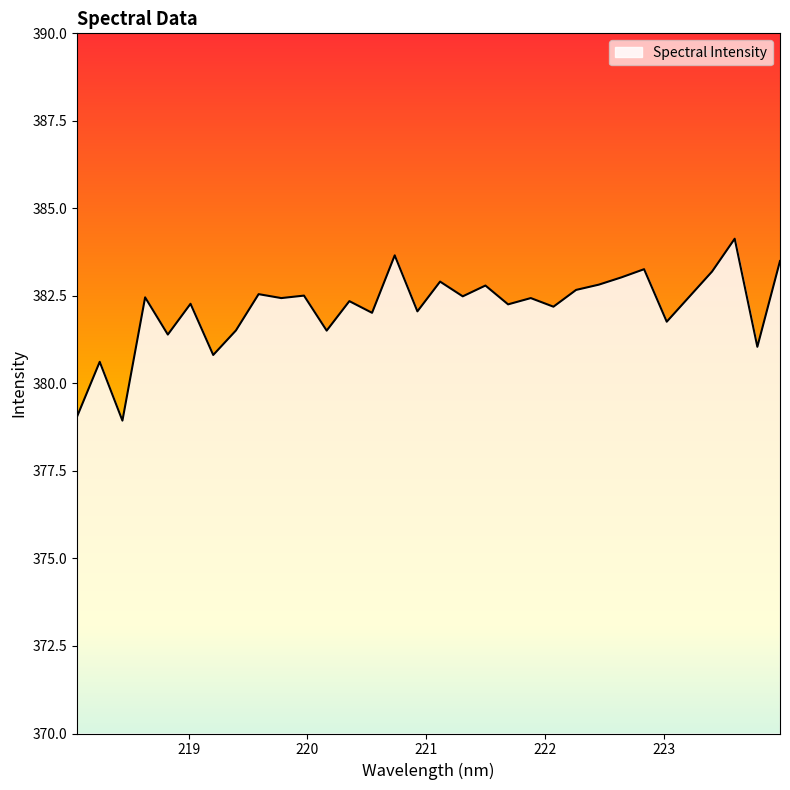

What is the minimum value shown in the chart?

378.9